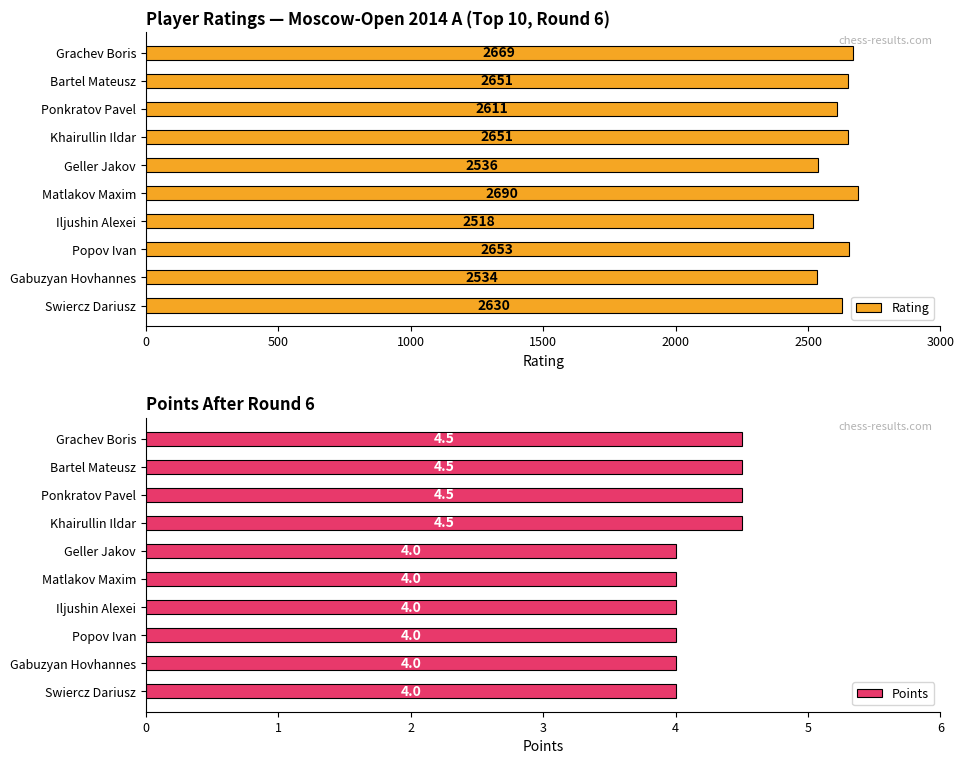

What is the difference between the Rating values at Iljushin Alexei and Popov Ivan?

135